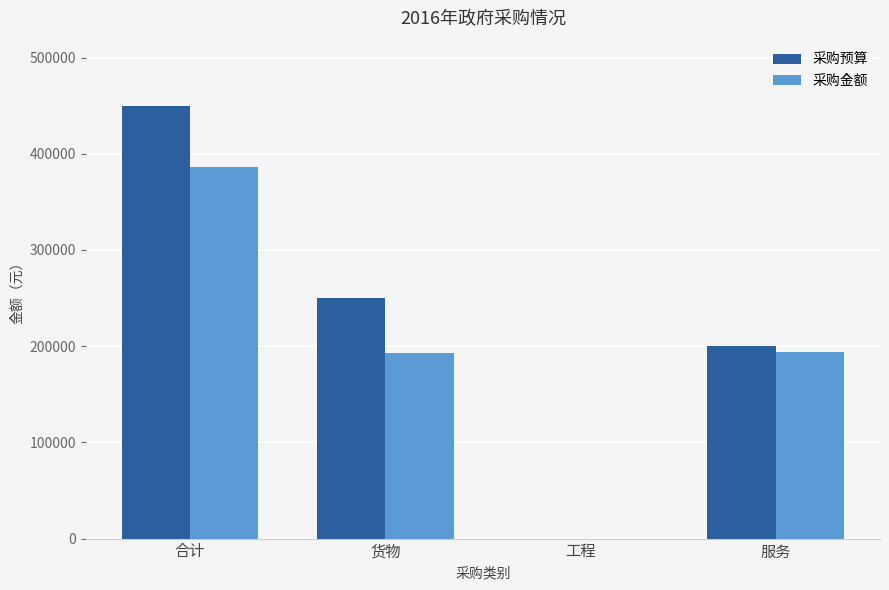

Which series has the largest total across all categories?

采购预算